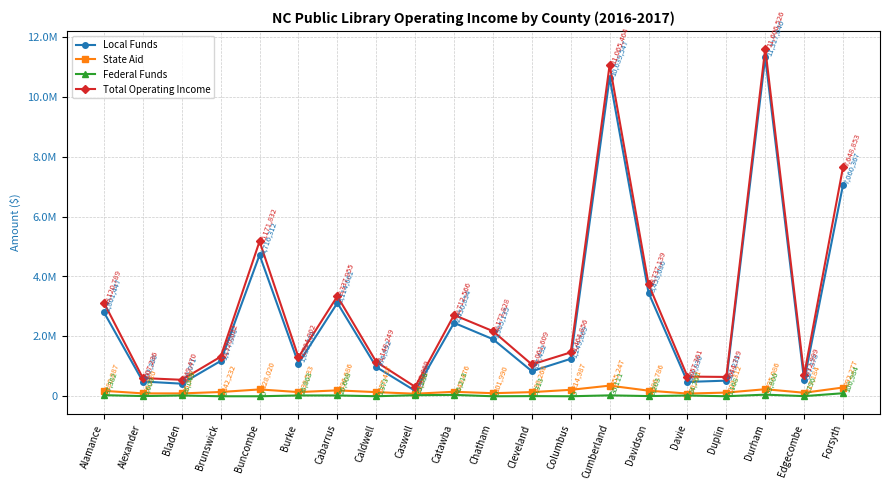

What are all the series names shown in the legend?

Local Funds, State Aid, Federal Funds, Total Operating Income